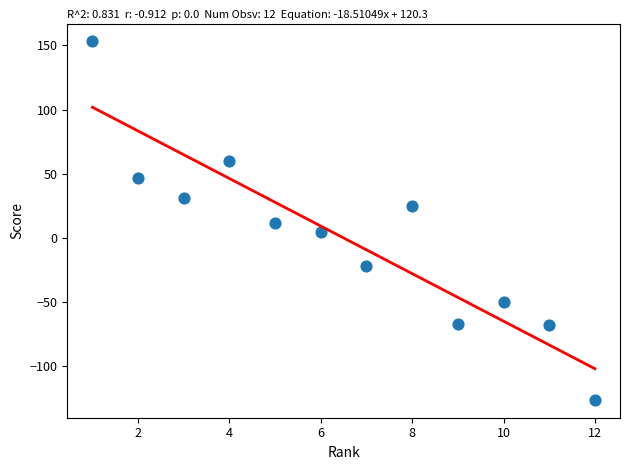

What is the range of X values (max minus min)?

11